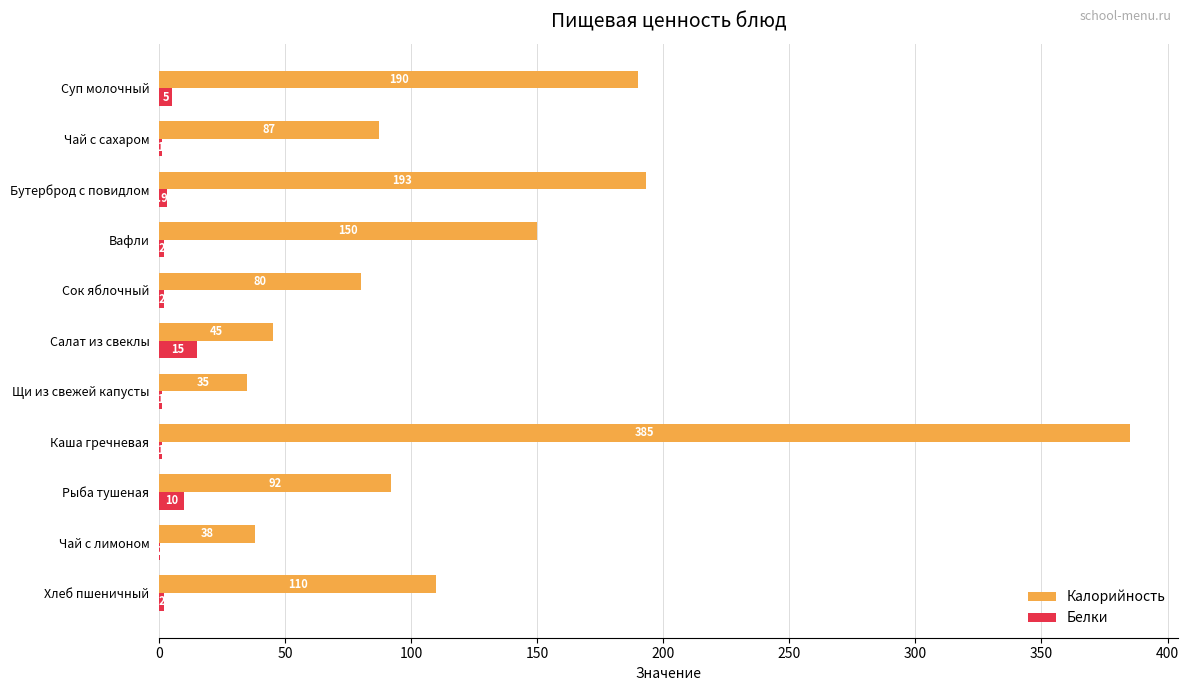

Is the value of Калорийность at Вафли greater than the value of Белки at Чай с лимоном?

Yes